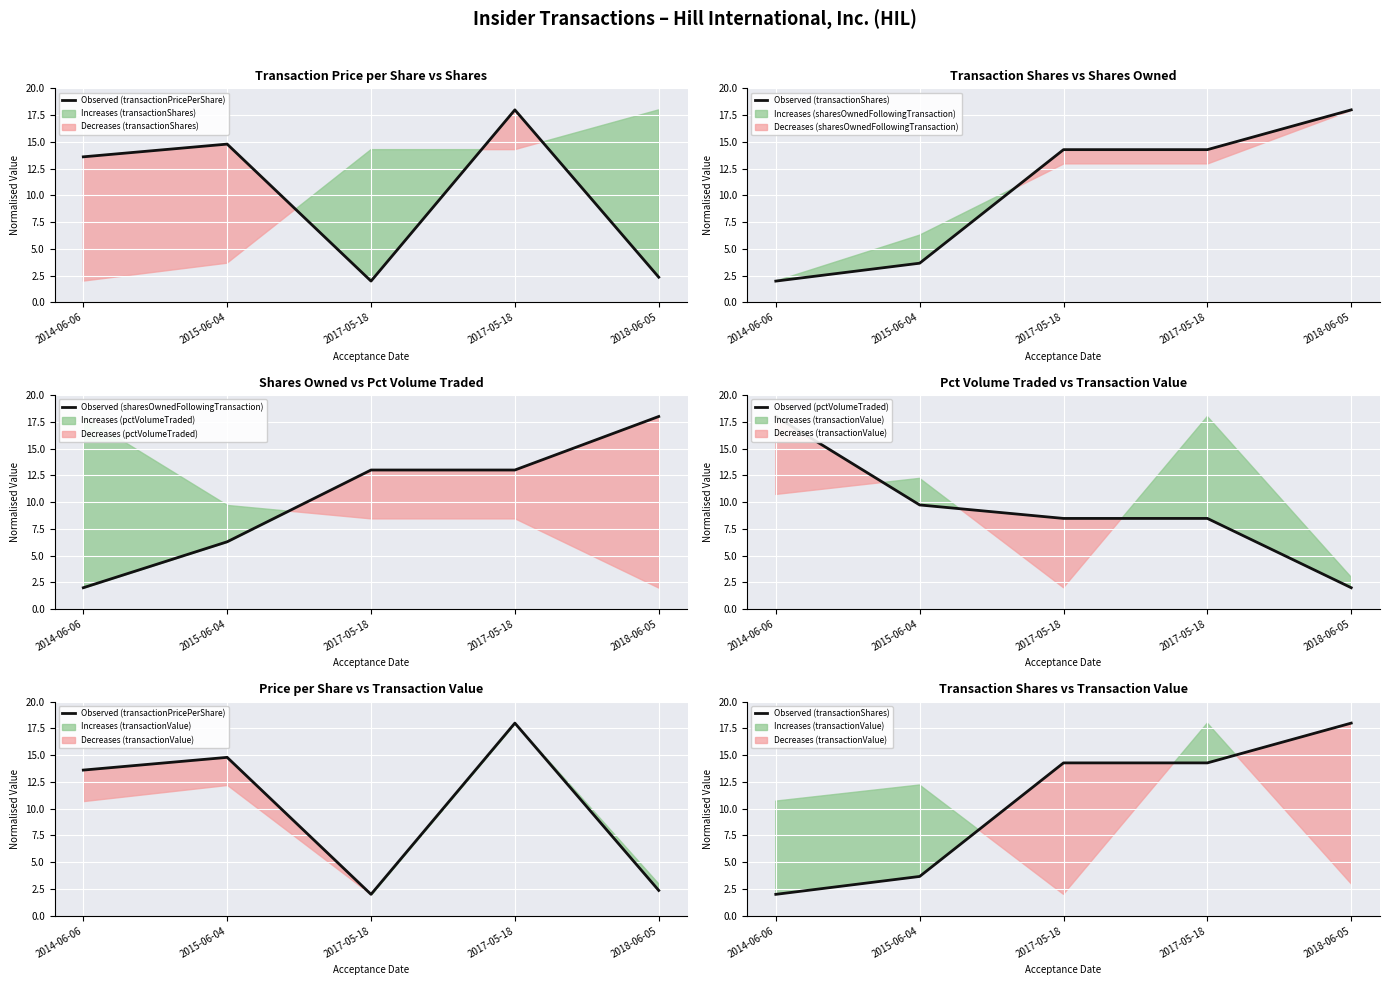

How many times do Observed (transactionPricePerShare) and Observed (transactionShares) cross each other?

3